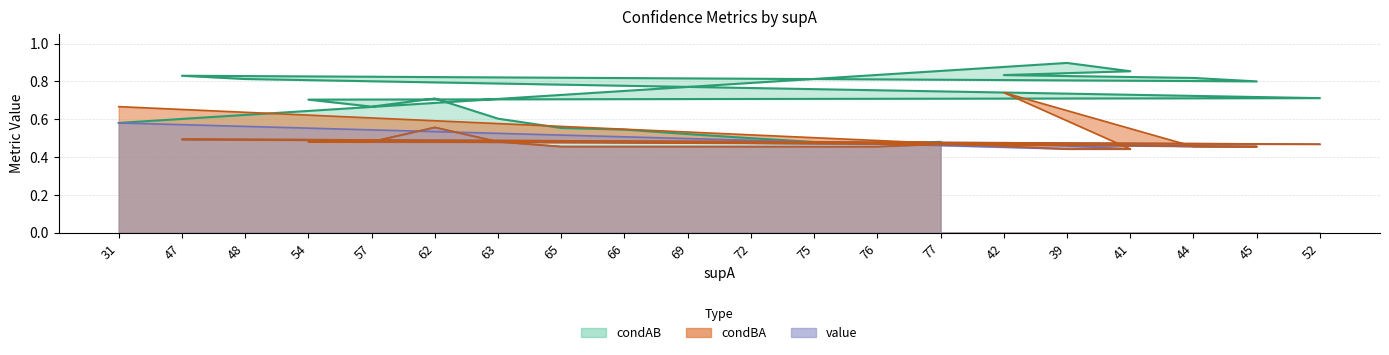

Between 31 and 77, which is larger?

31